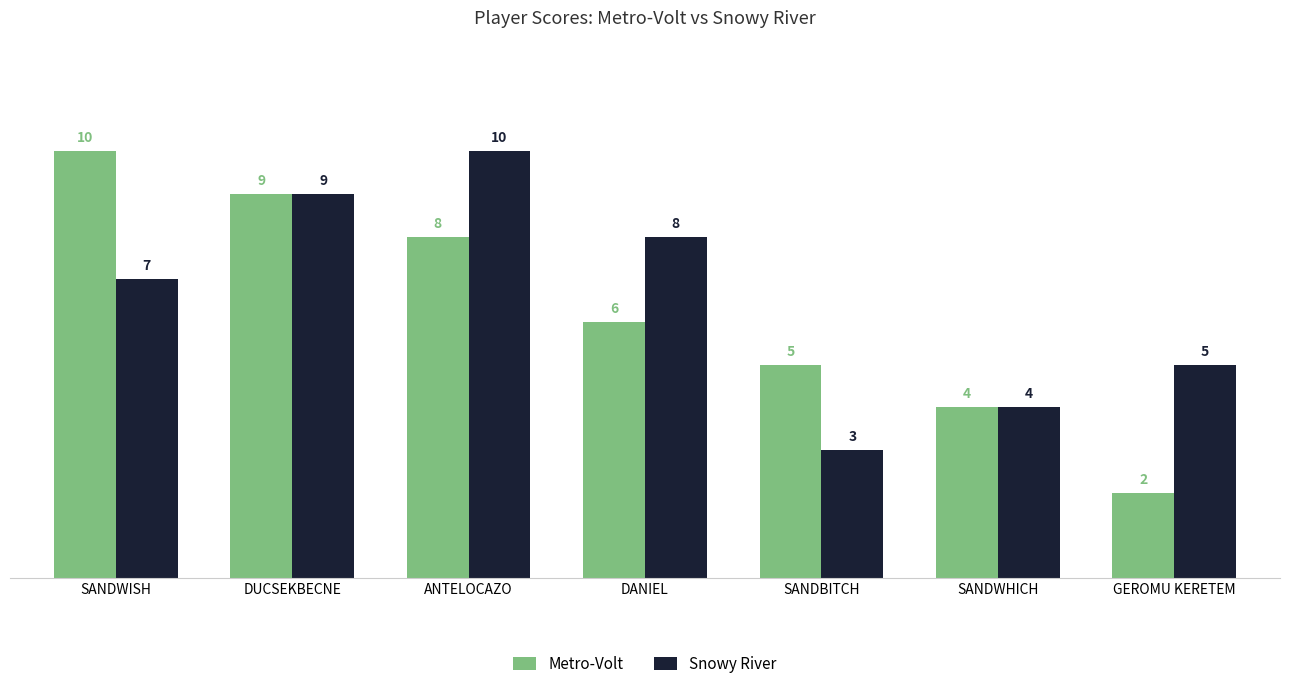

What value does the Metro-Volt series have at ANTELOCAZO?

8